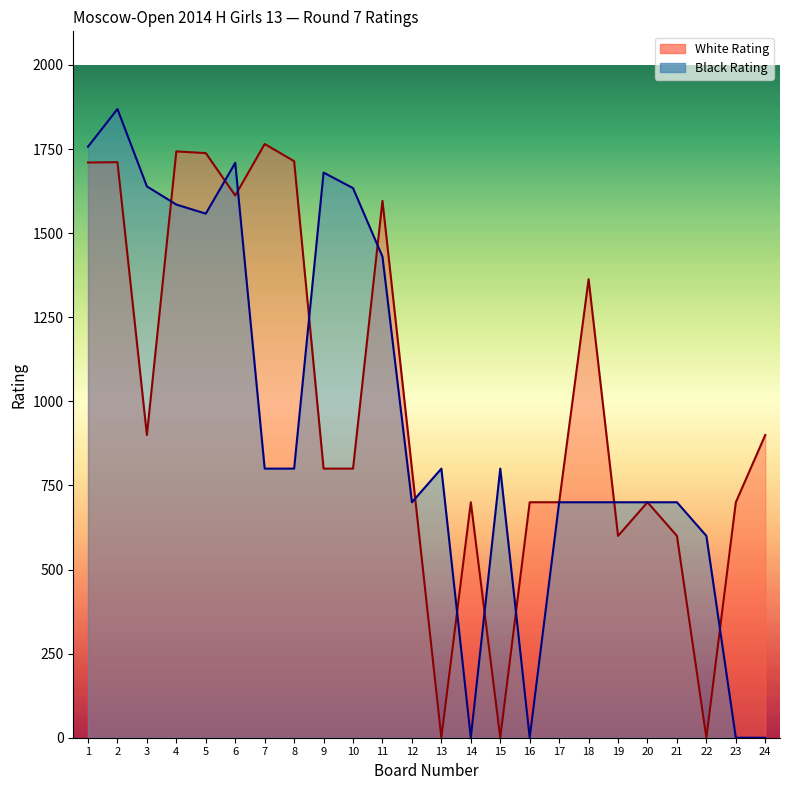

Where is White Rating nearest to the value 882?

3